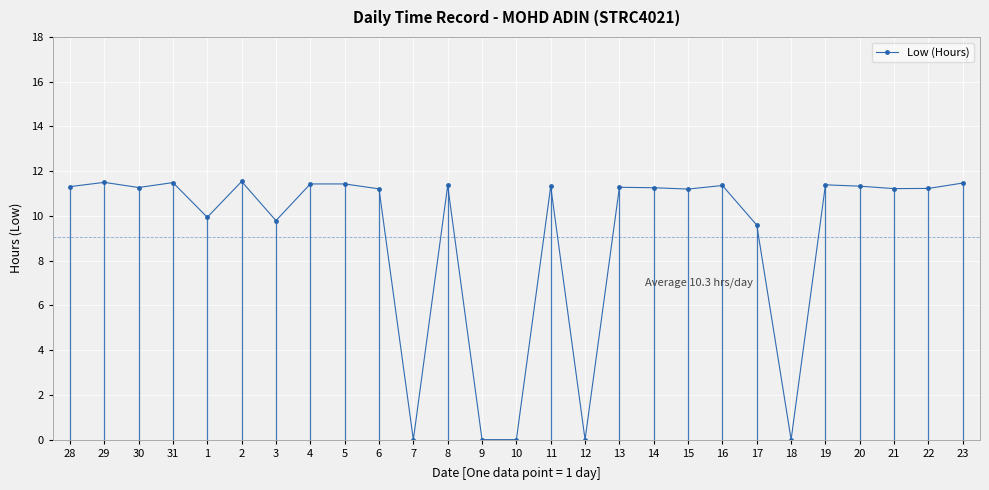

How many positive values are there?

22